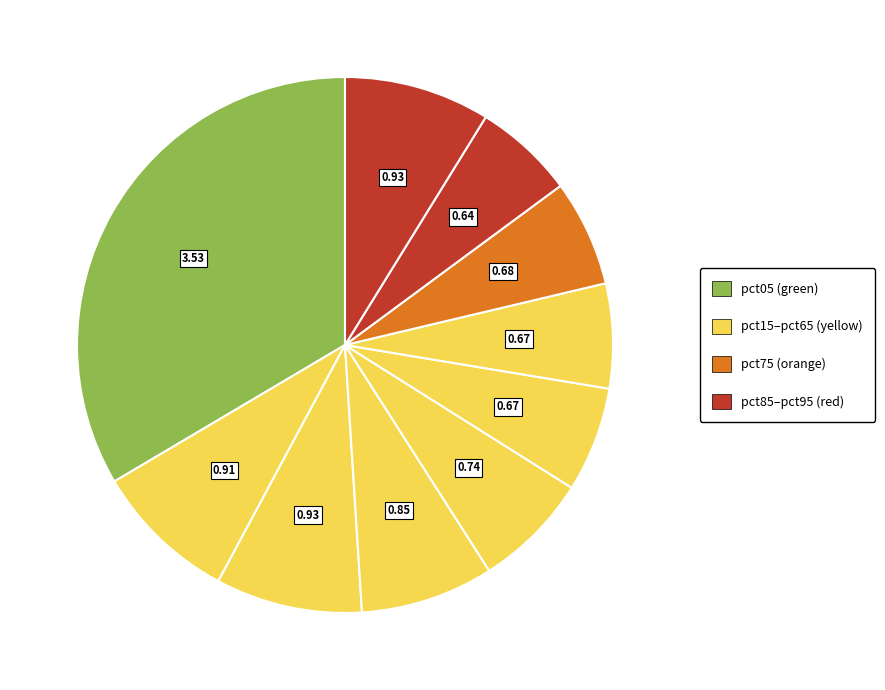

How many segments does this pie chart have?

10